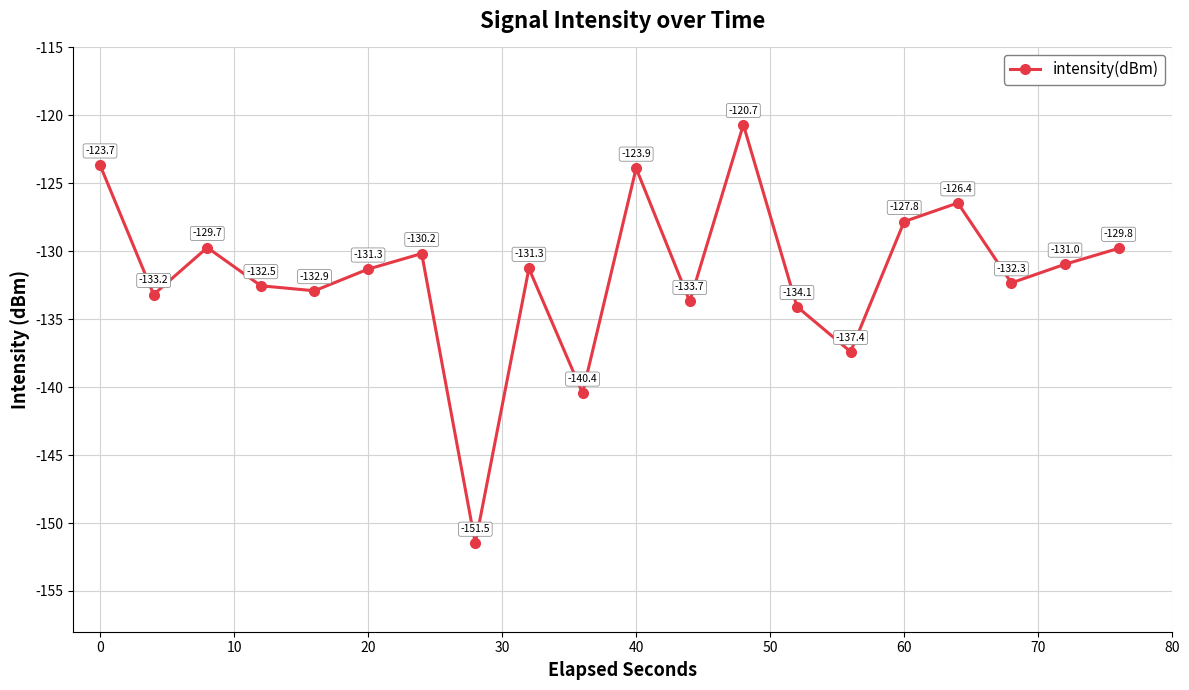

What is the maximum value shown in the chart?

-120.7